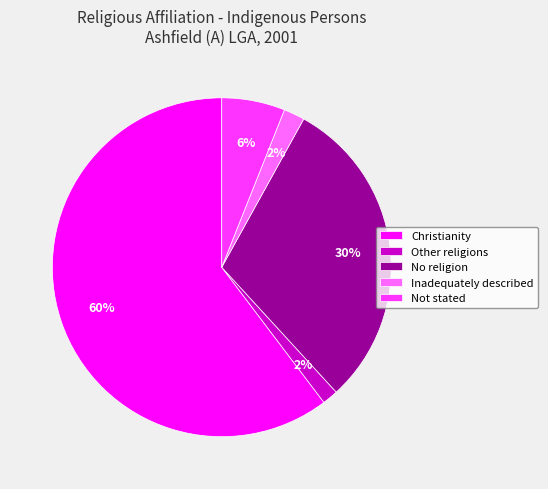

Count the number of slices in the pie.

5